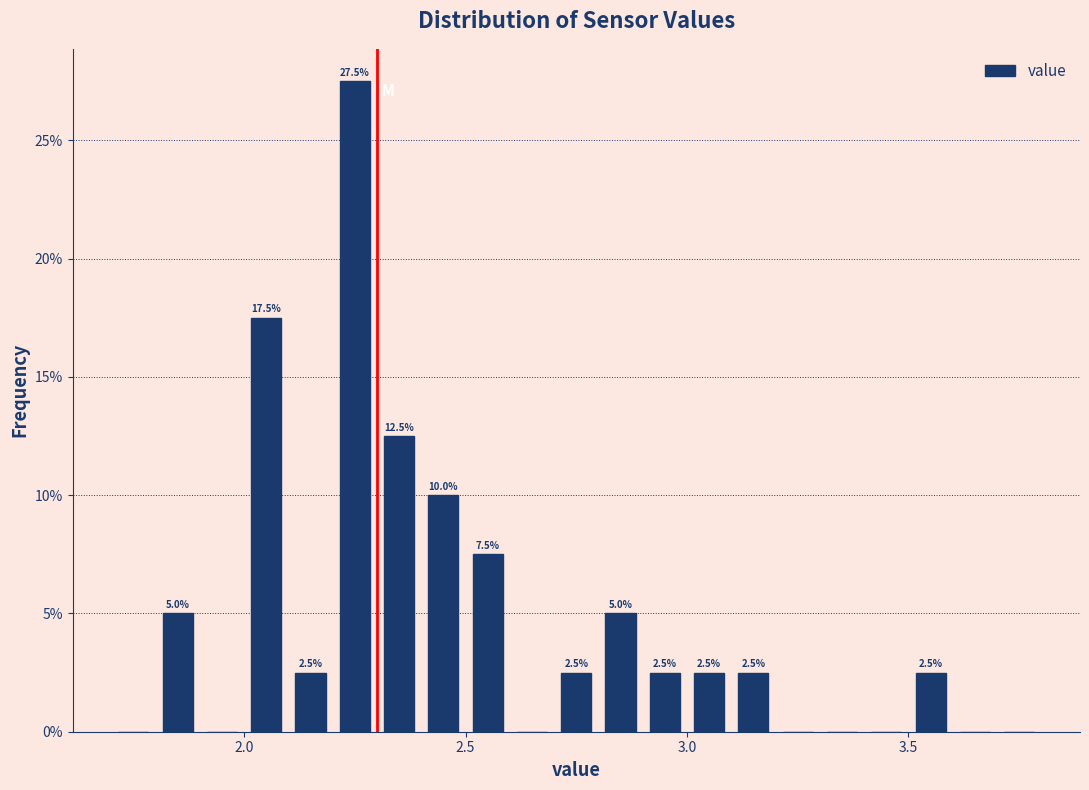

Read against the x-axis, roughly where is the centre of the tallest bar?

2.25